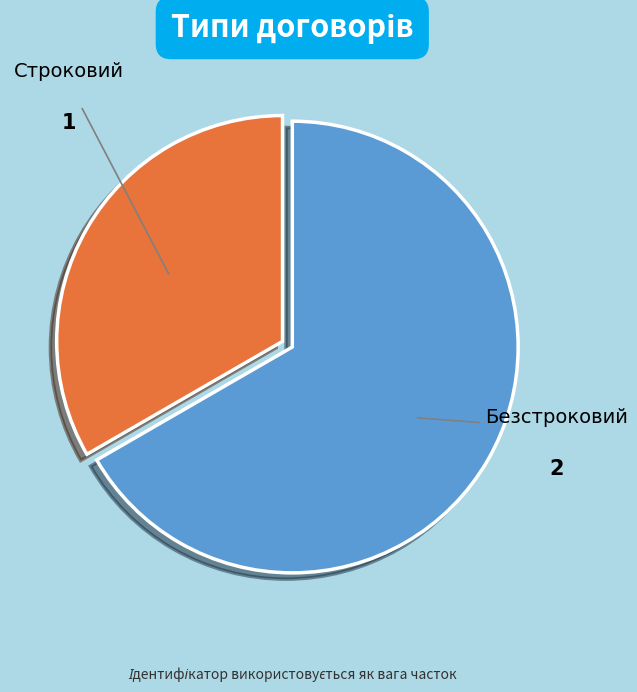

Is it true that Безстроковий is 67% of the pie?

True